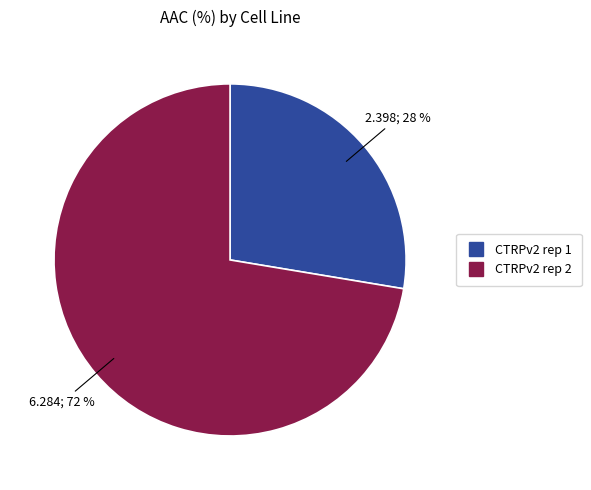

To the nearest percent, what portion does CTRPv2 rep 1 represent?

28%